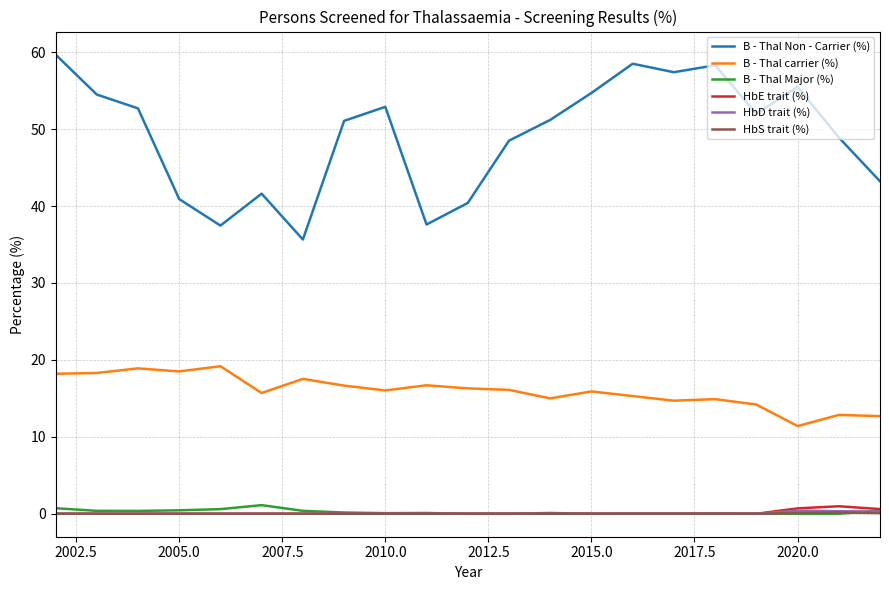

True or false: B - Thal carrier (%) and HbE trait (%) intersect in this chart.

False